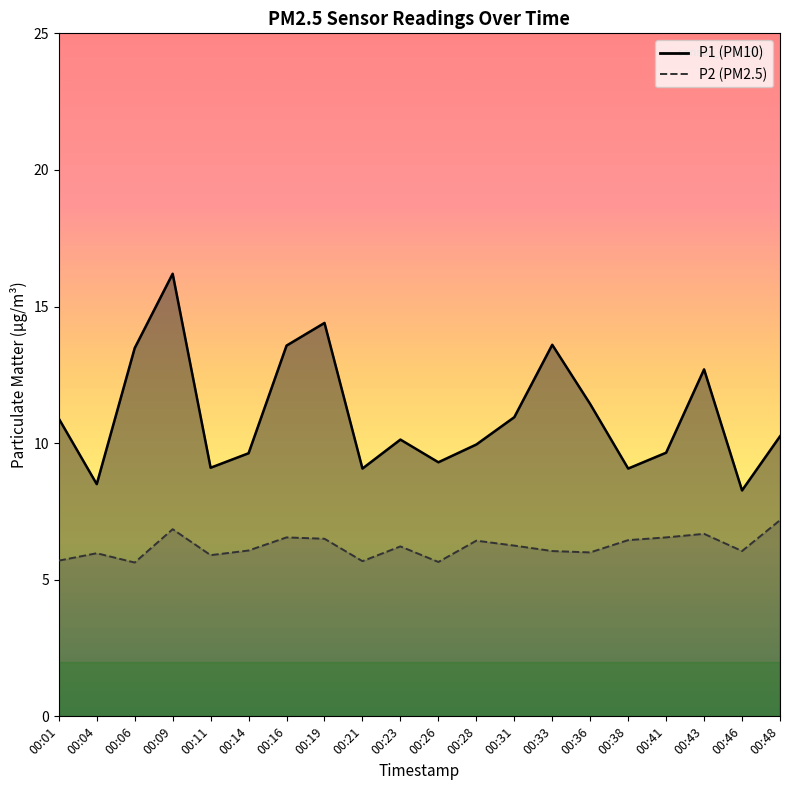

Where is P1 nearest to the value 12?

00:36